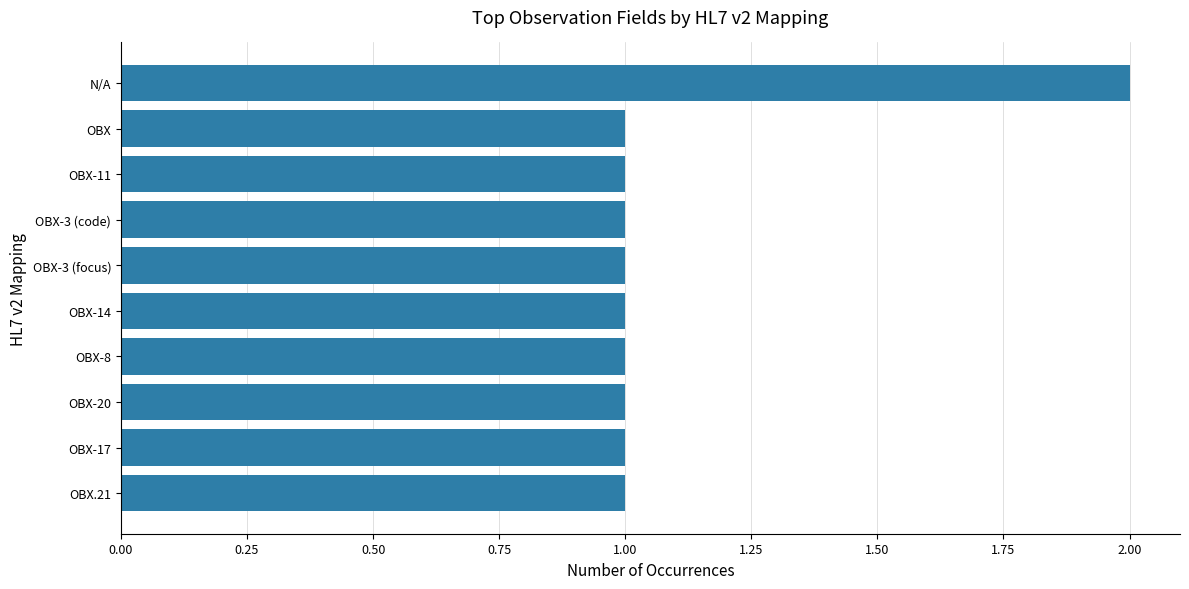

What is the sum of all values?

11